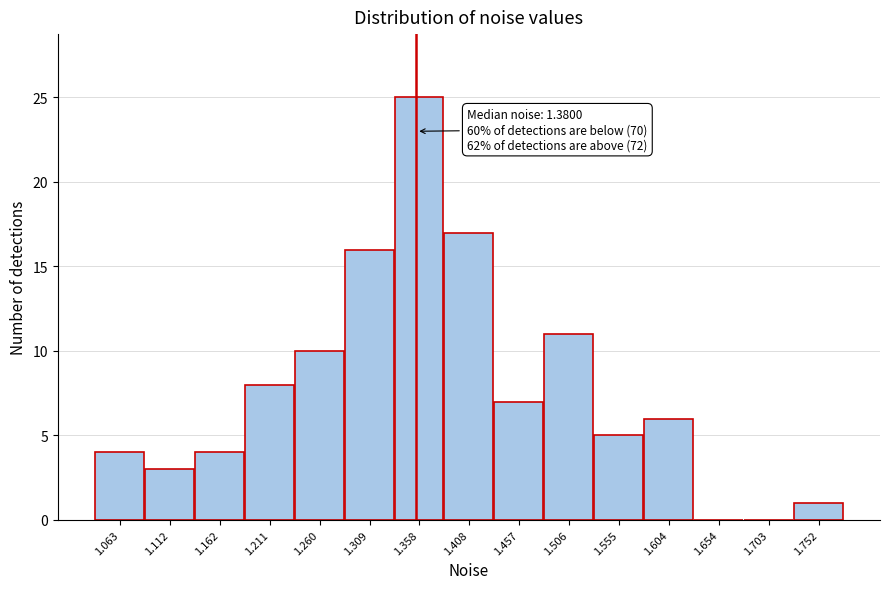

Reading left to right, what are all the values shown in this chart?

1.063=4	1.112=3	1.162=4	1.211=8	1.260=10	1.309=16	1.358=25	1.408=17	1.457=7	1.506=11	1.555=5	1.604=6	1.654=0	1.703=0	1.752=1